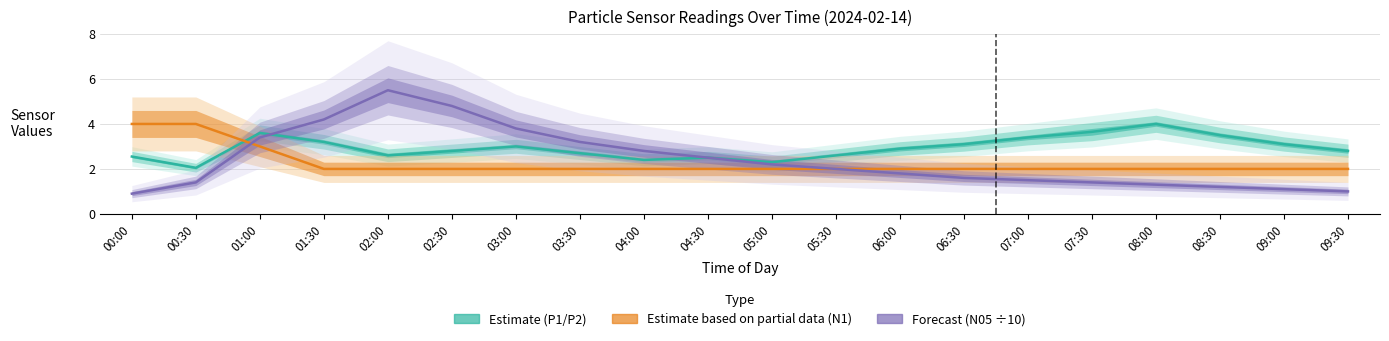

At which label does P1 reach its minimum?

00:30